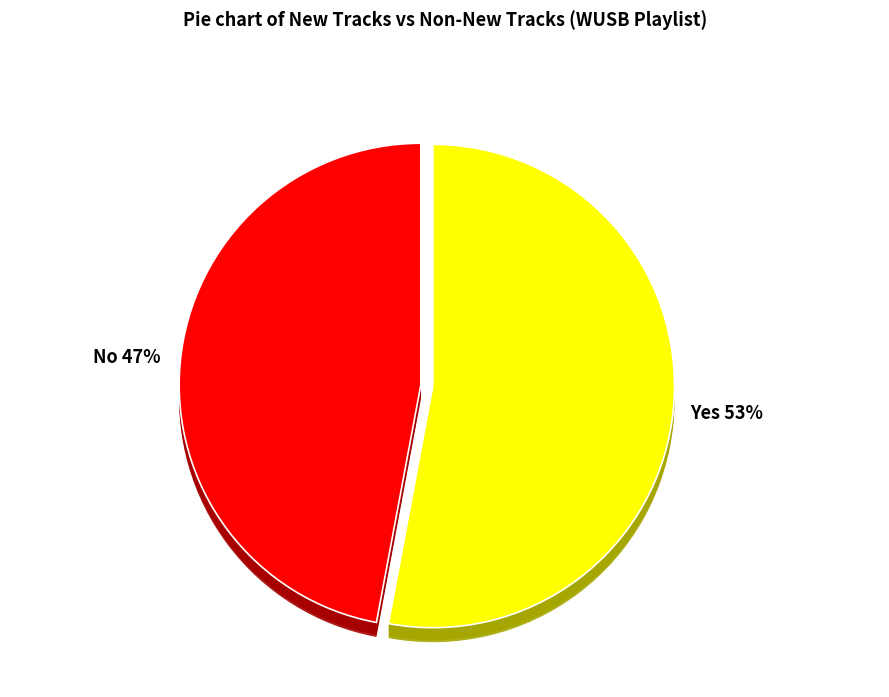

To the nearest percent, what is the difference between the Yes and No slice percentages?

6%